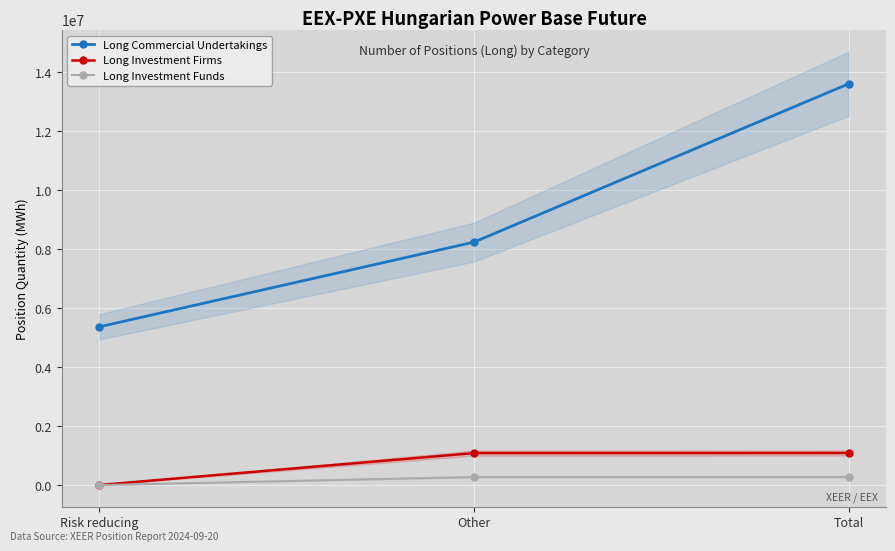

How many data points does each series have?

3